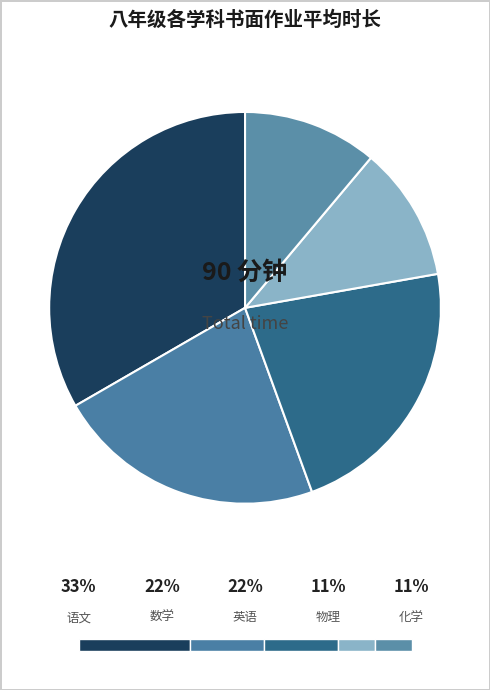

Does 英语 account for over 50% of the chart?

No